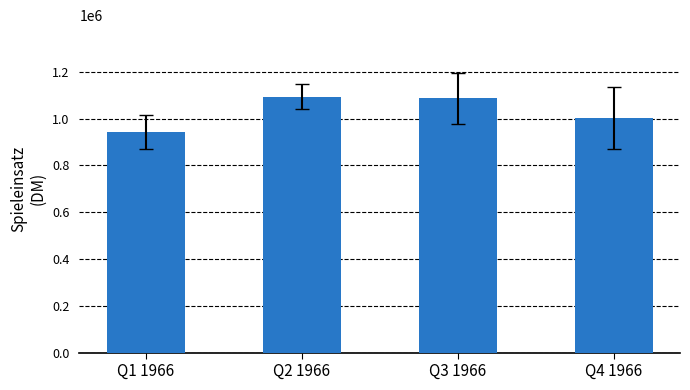

Is it true that the value at Q1 1966 is 943109.4?

True